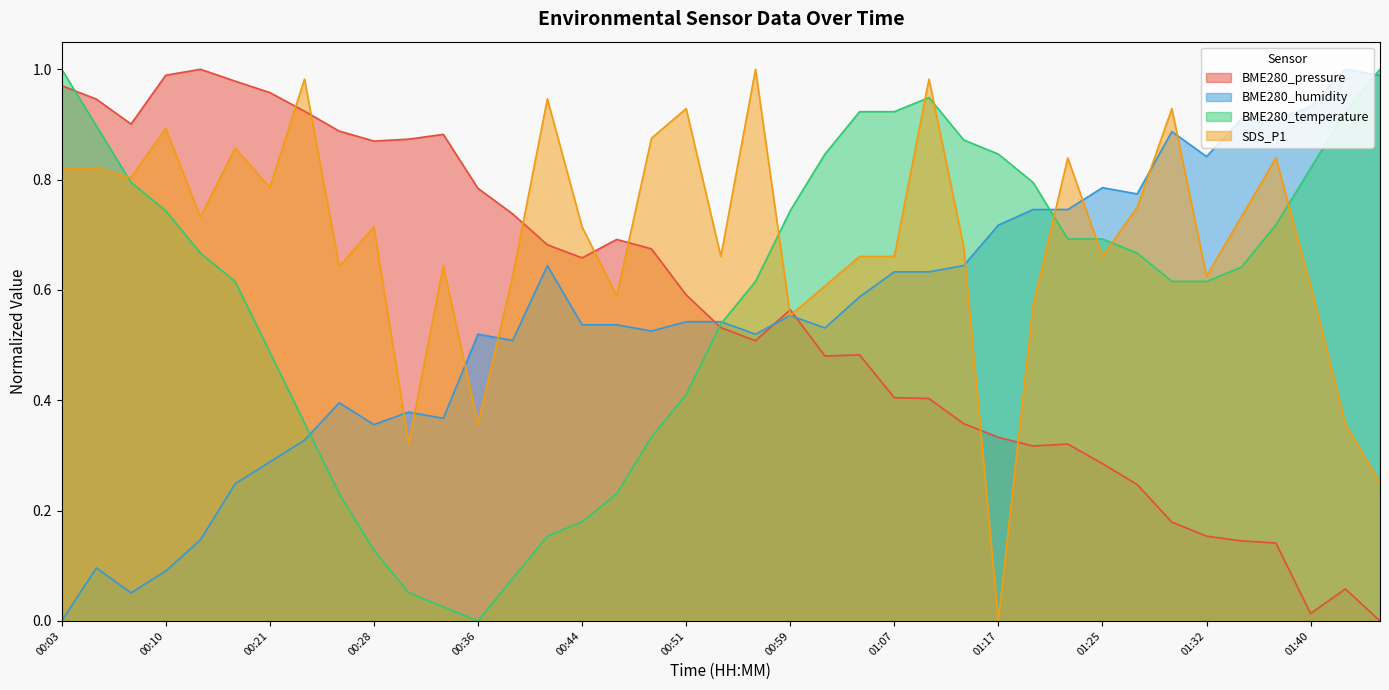

What are all the series names shown in the legend?

BME280_pressure, BME280_humidity, BME280_temperature, SDS_P1